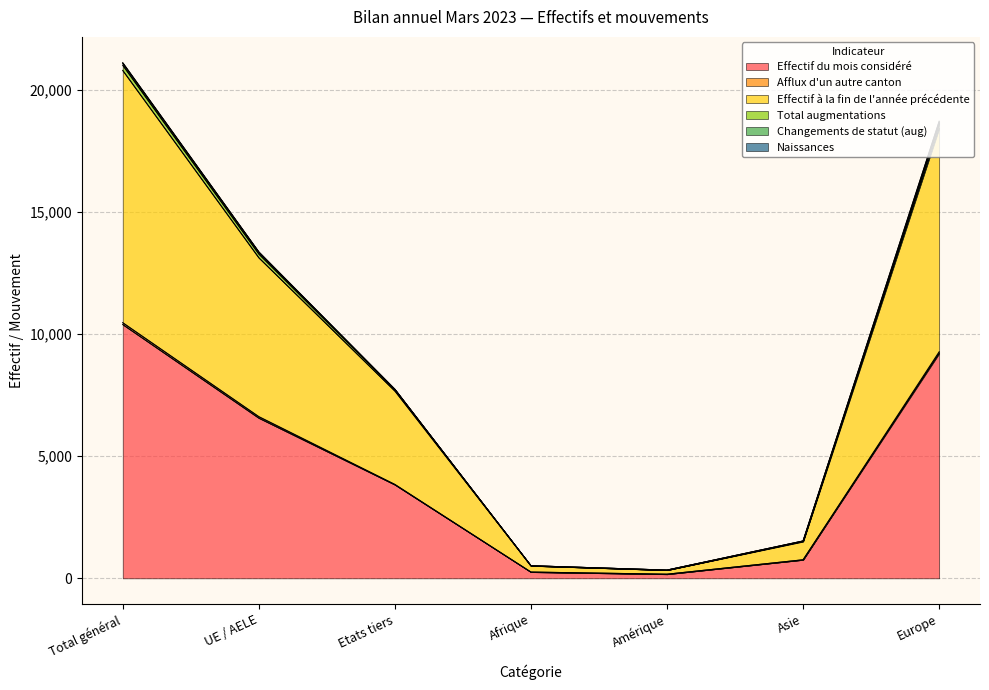

The Effectif du mois considéré series shows 8936 at UE / AELE. True or false?

False